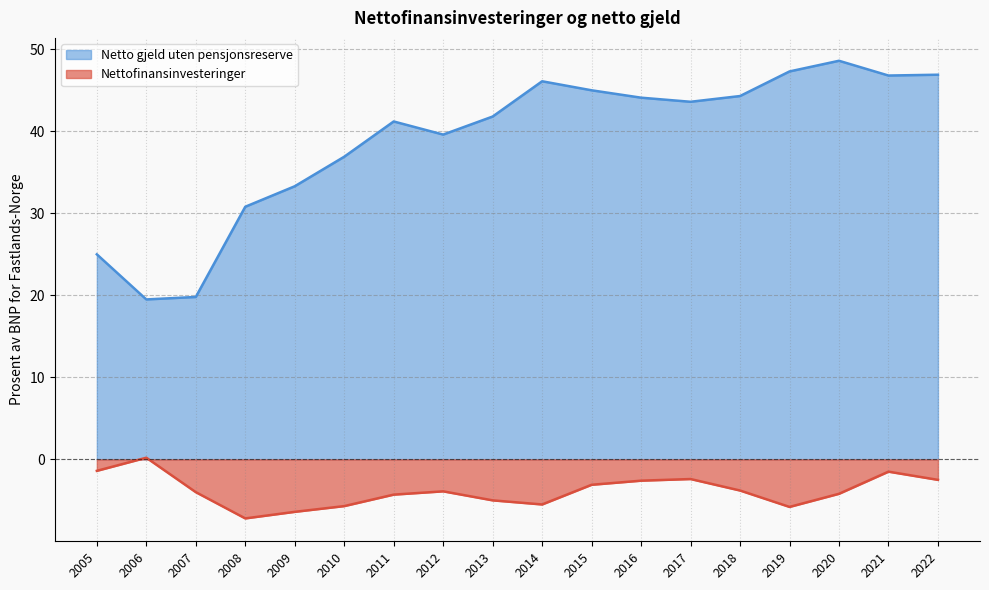

At which category is the sum across all series the highest?

2021